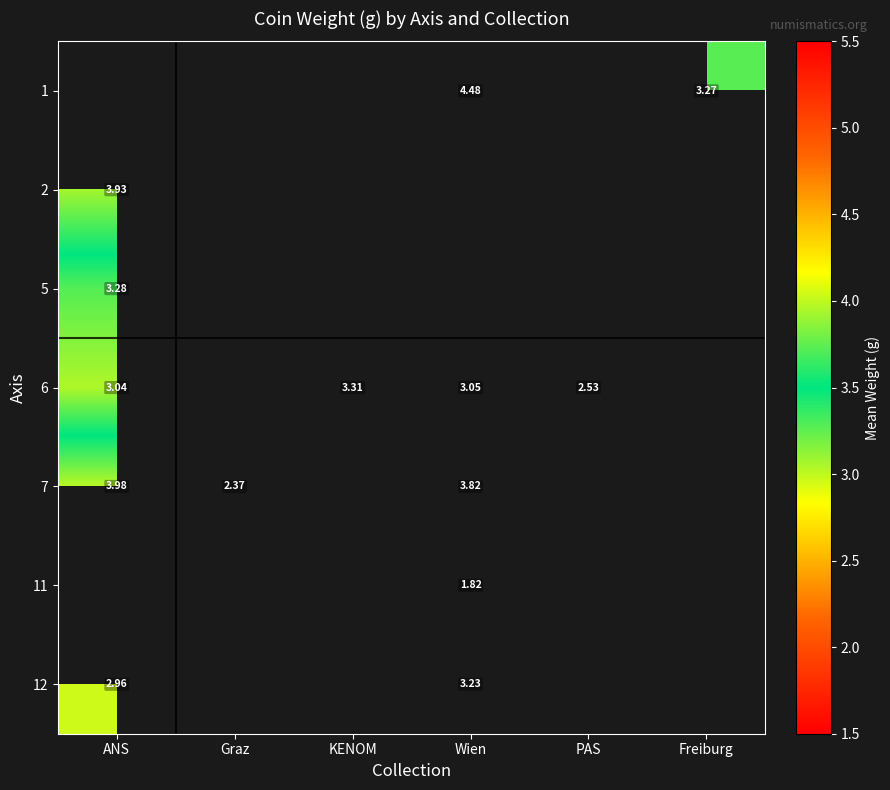

At which label does row_1 reach its minimum?

ANS